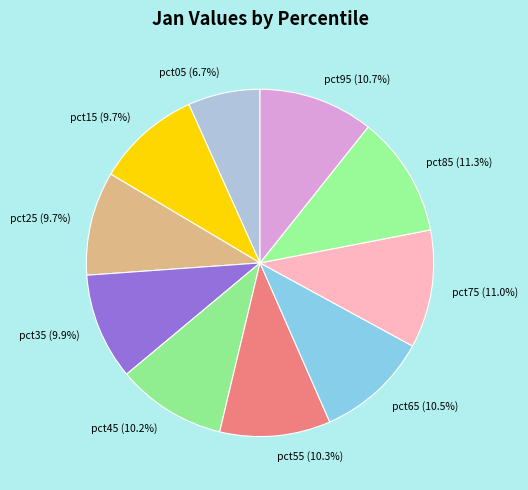

Is it true that pct35 is 10% of the pie?

True